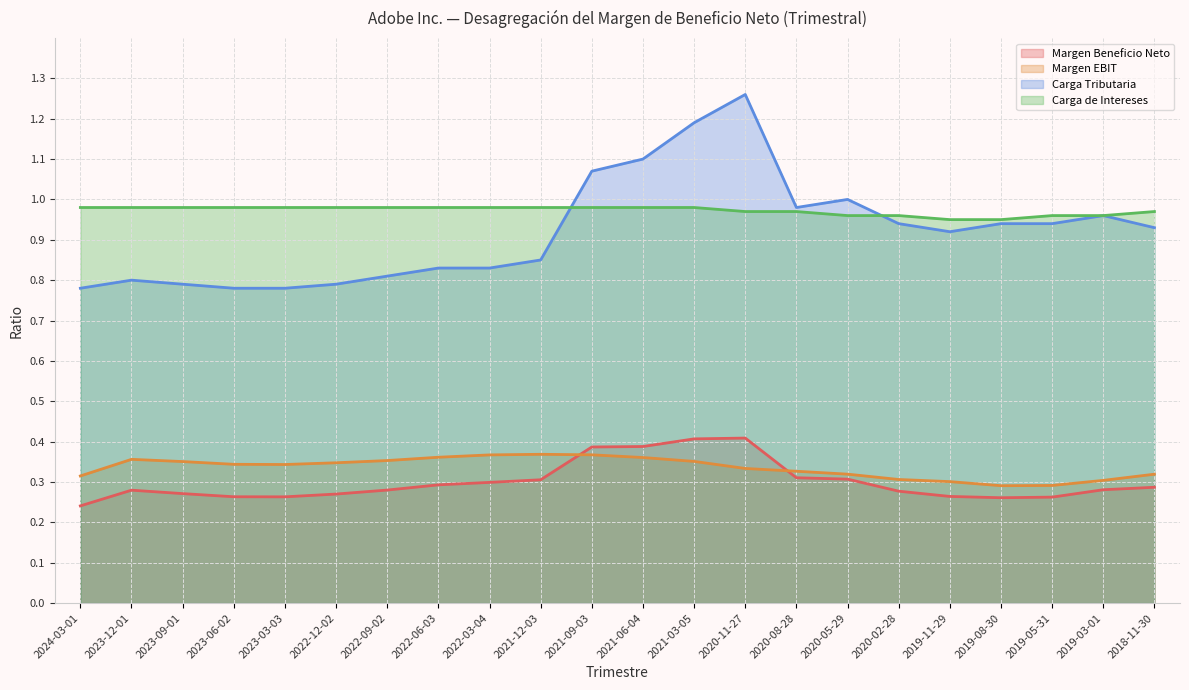

The Carga de Intereses series shows 0.6 at 2023-06-02. True or false?

False